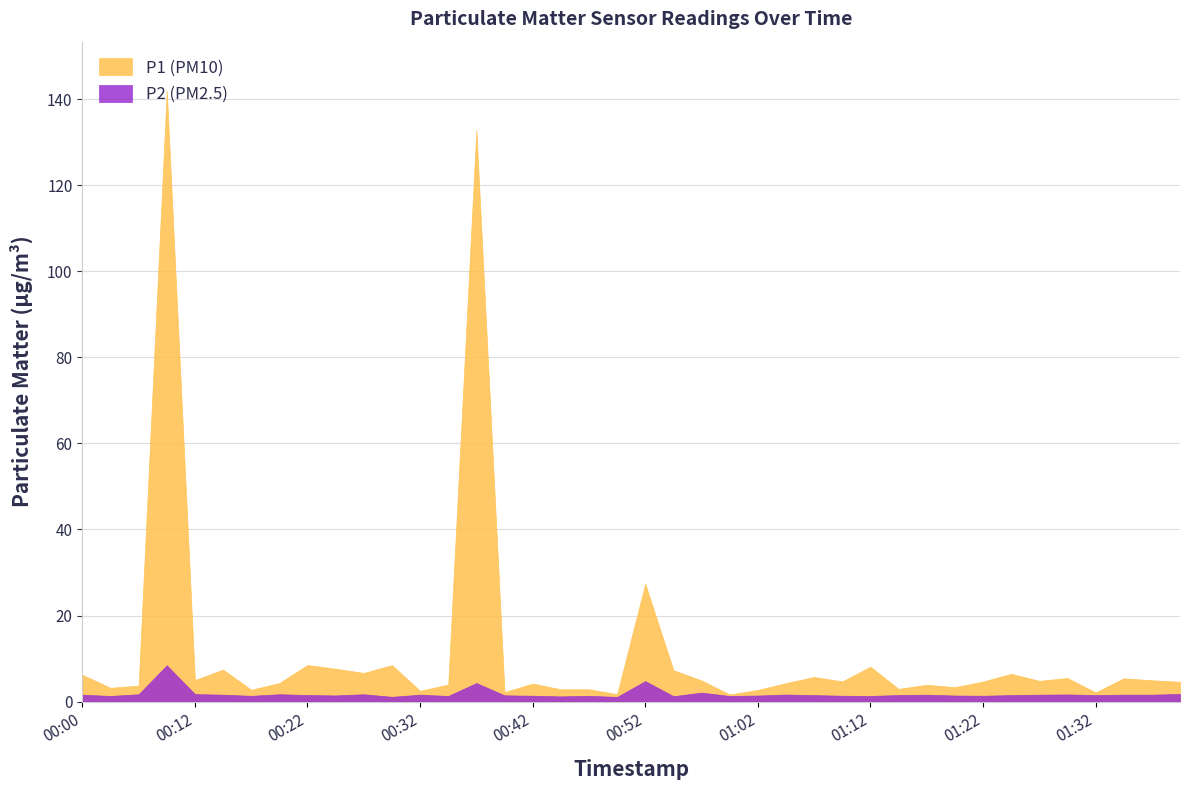

Which series has the largest range (max minus min)?

P1 (PM10)